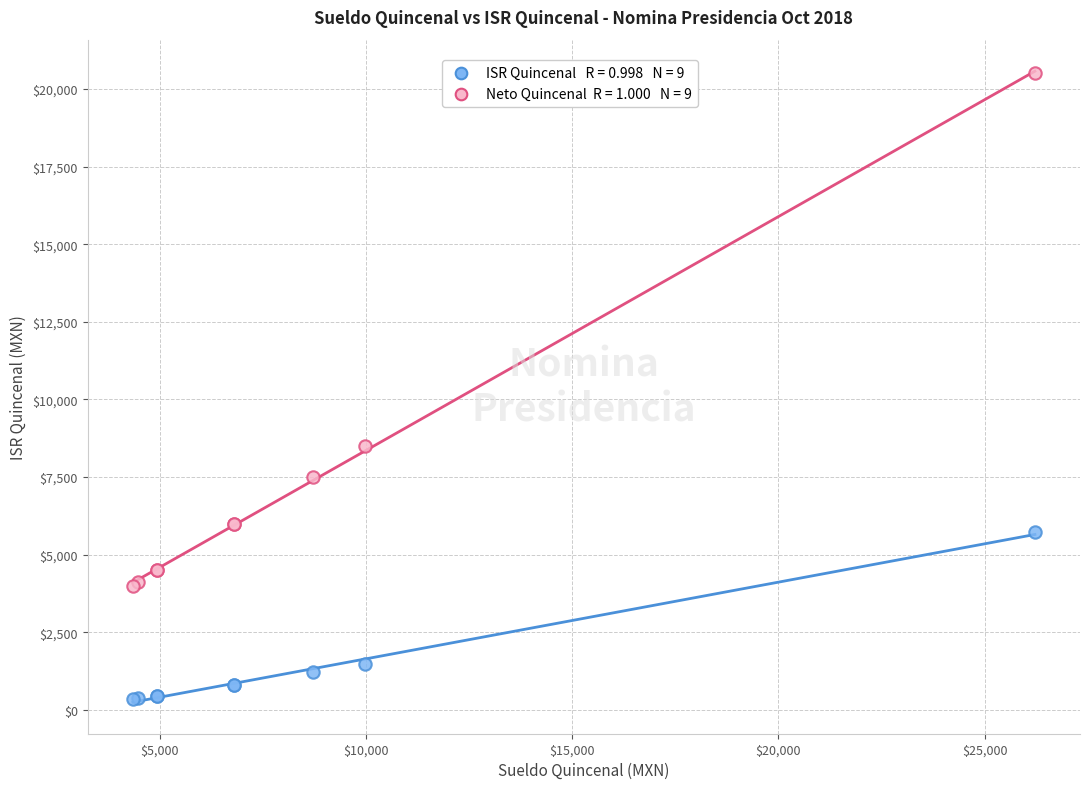

Across all series, what Y value is closest to 10426?

8500.0